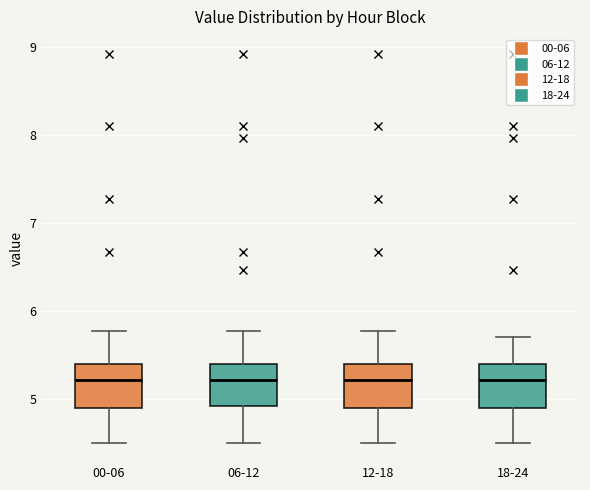

Reading left to right, read every box against the y-axis: the position of its median line, the range the box covers, and the ends of its whiskers. The values are not printed on the chart, so give them approximately, as read against the axis.

00-06: median 5.2, box 4.9 to 5.4, whiskers 4.5 to 5.8
06-12: median 5.2, box 4.9 to 5.4, whiskers 4.5 to 5.8
12-18: median 5.2, box 4.9 to 5.4, whiskers 4.5 to 5.8
18-24: median 5.2, box 4.9 to 5.4, whiskers 4.5 to 5.7